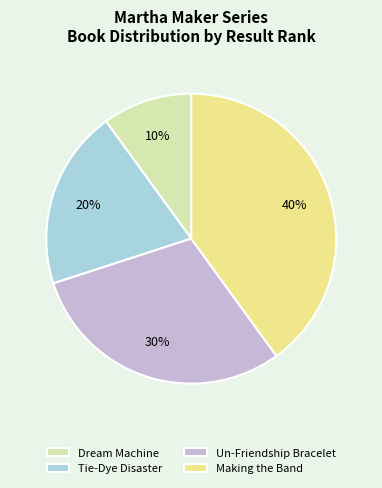

To the nearest percent, what is the average slice percentage?

25%